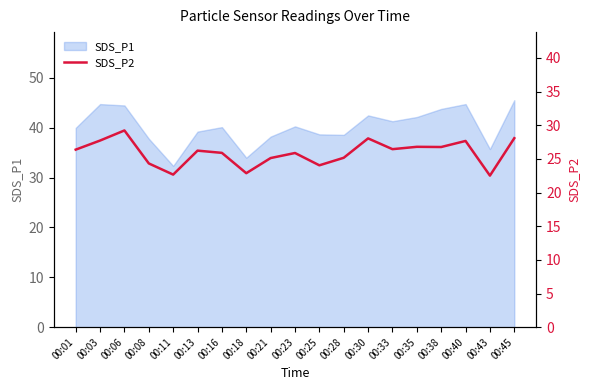

What is the maximum value for SDS_P1?

45.5